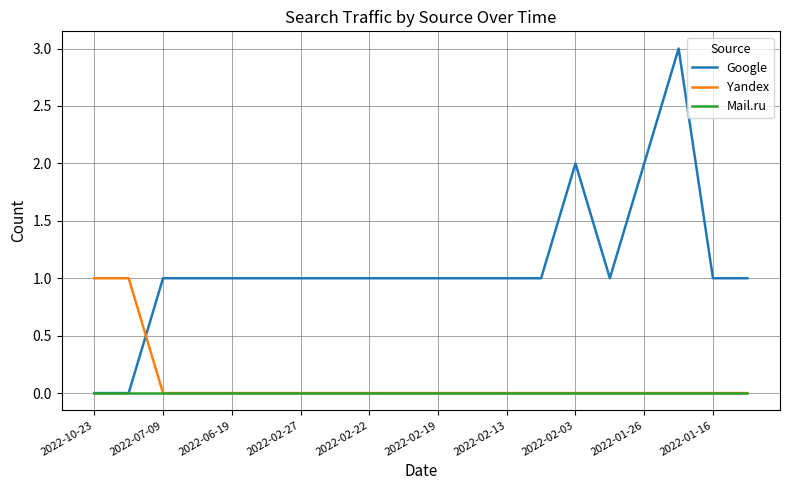

True or false: Google has more than 1 interior local peaks.

True